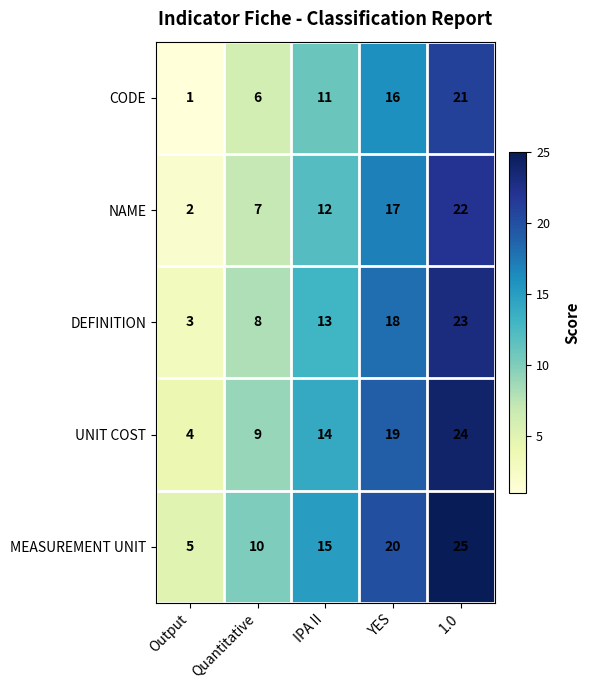

What is the difference between the second highest and second lowest values in the MEASUREMENT UNIT series?

10